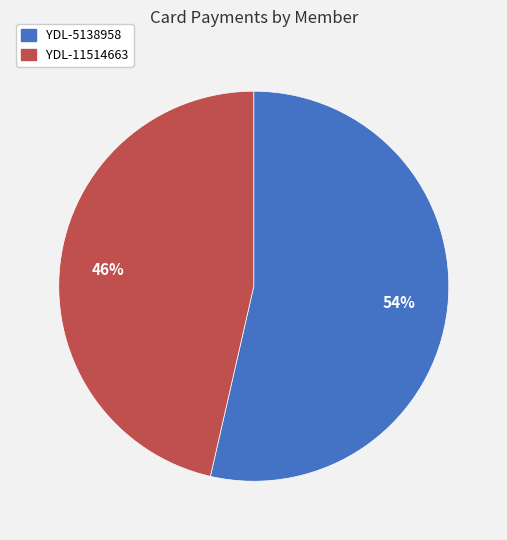

Combined, do YDL-5138958 and YDL-11514663 account for over 50%?

Yes